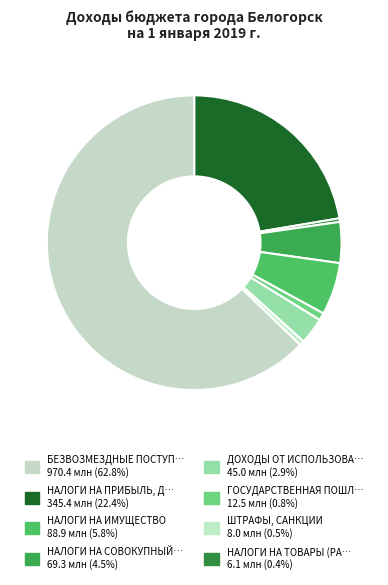

Which slice is the largest?

БЕЗВОЗМЕЗДНЫЕ ПОСТУПЛЕНИЯ